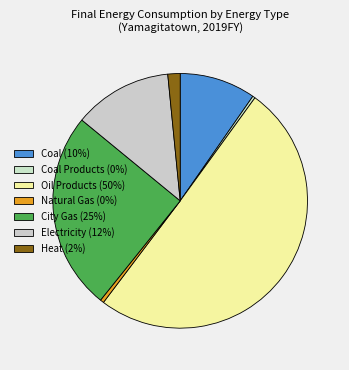

Which category has the biggest portion of the pie?

Oil Products